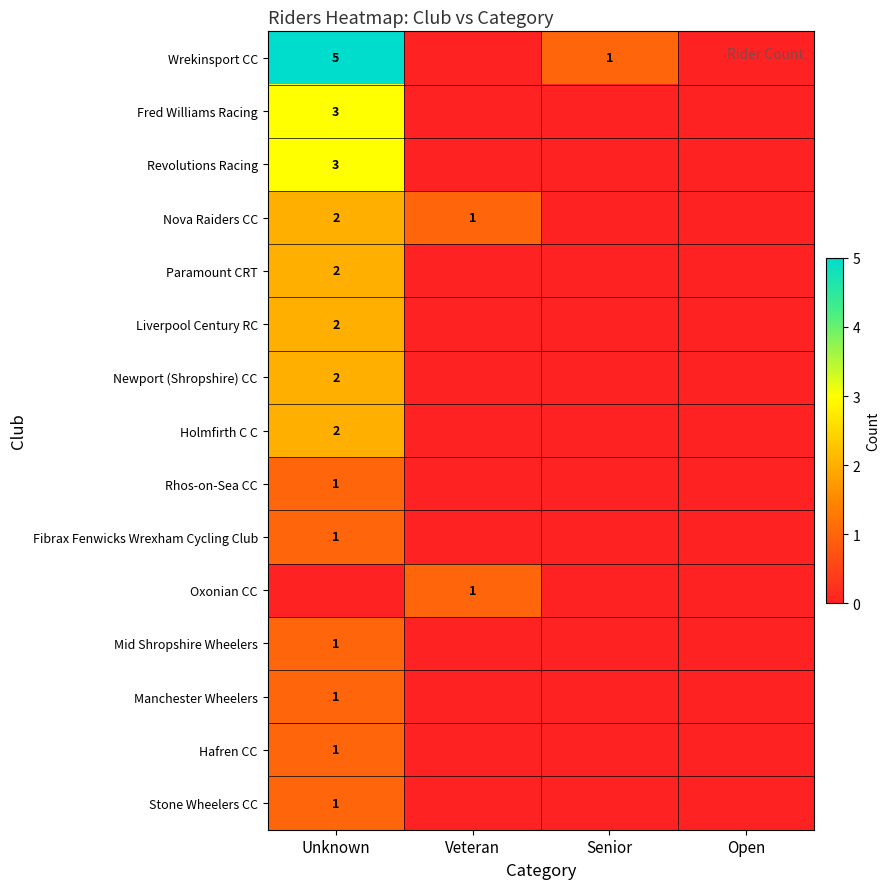

The value of Manchester Wheelers at Unknown is 0. True or false?

False